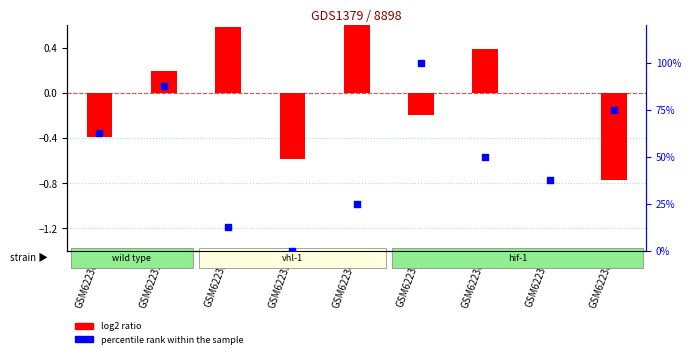

Which series reaches the minimum Y coordinate?

log2 ratio